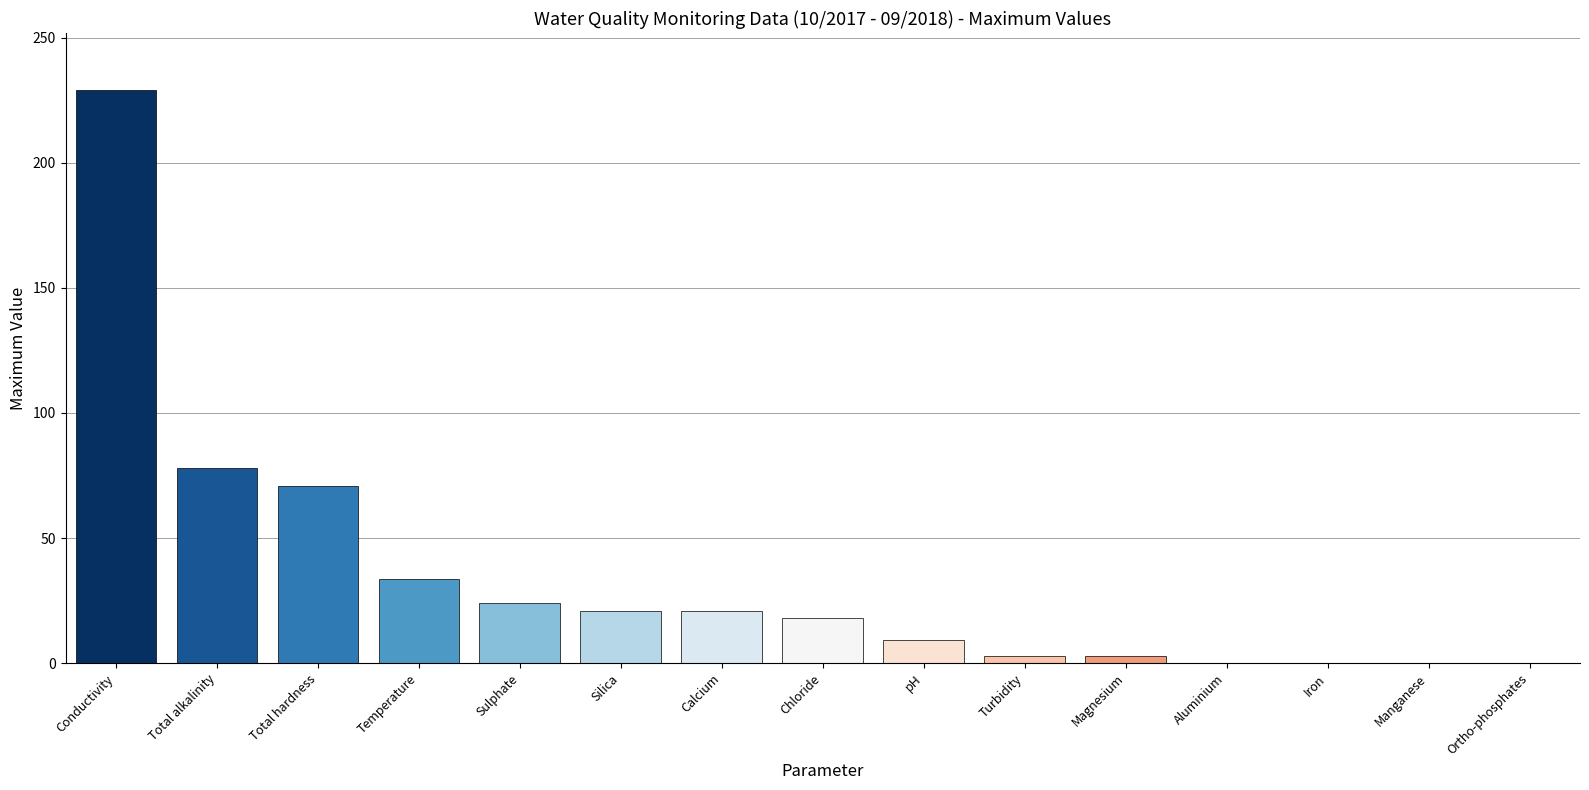

At which label is the value closest to 114?

Total alkalinity